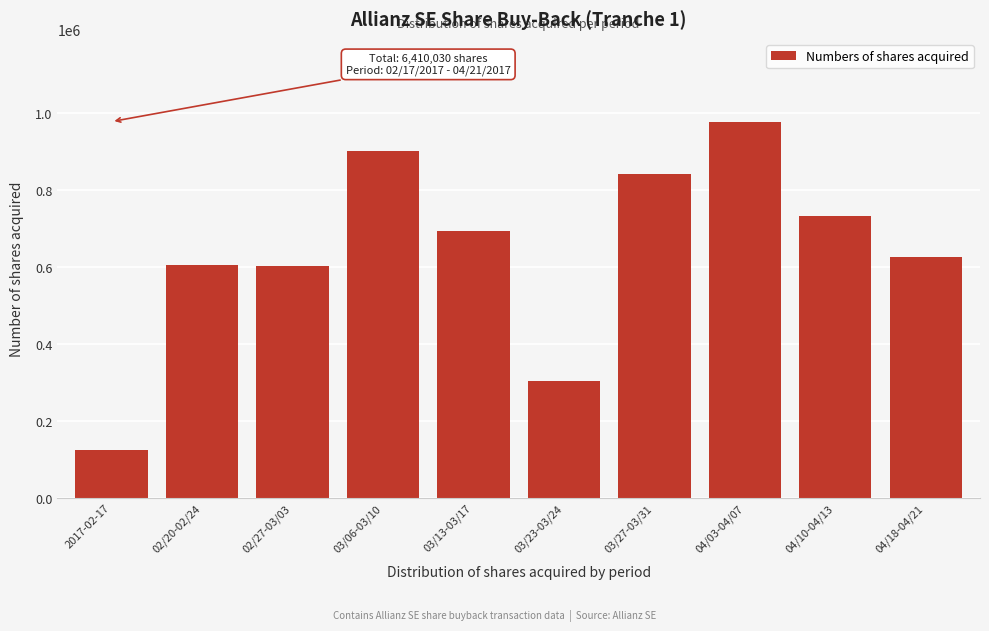

The value at 03/23-03/24 is 304662. True or false?

True